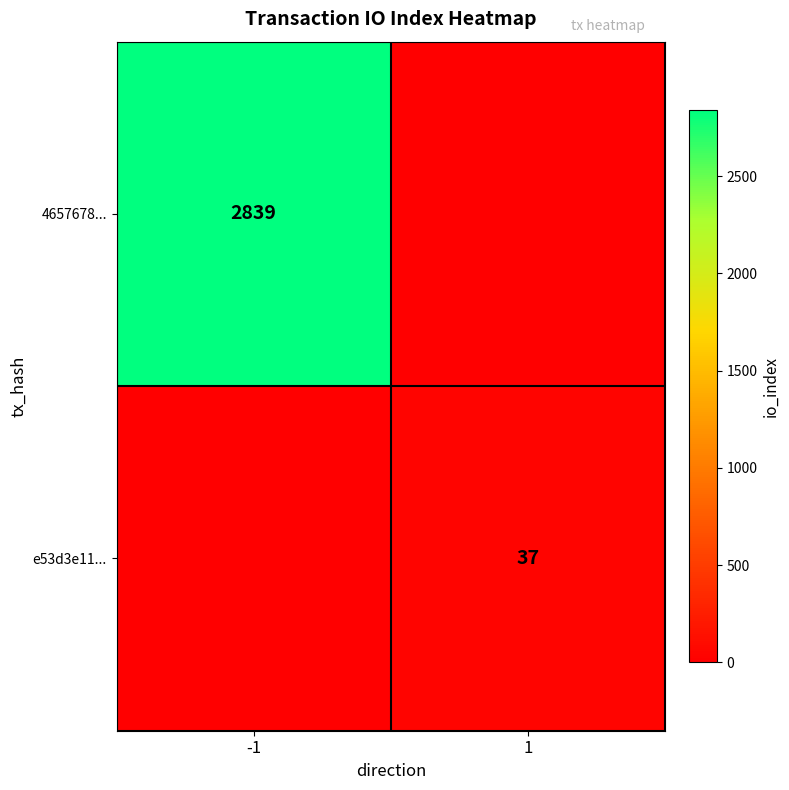

Is it true that e53d3e11... equals 66 at 1?

False